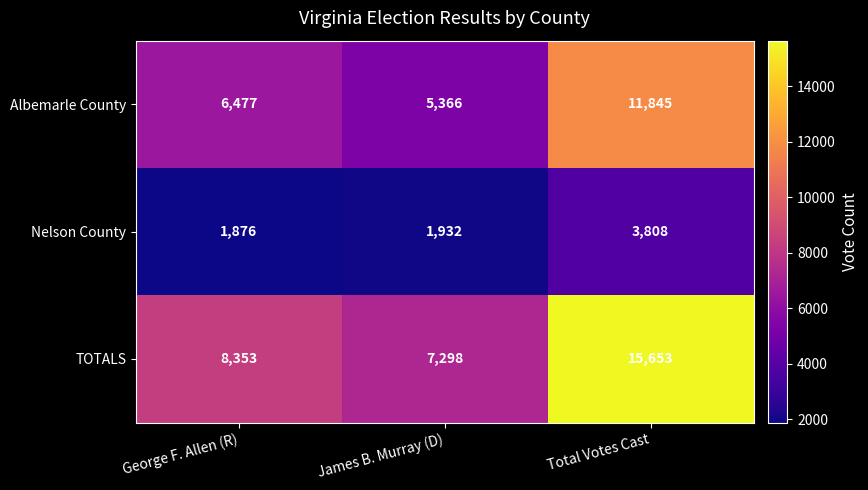

What is the difference between the maximum and second lowest values in the Albemarle County series?

5368